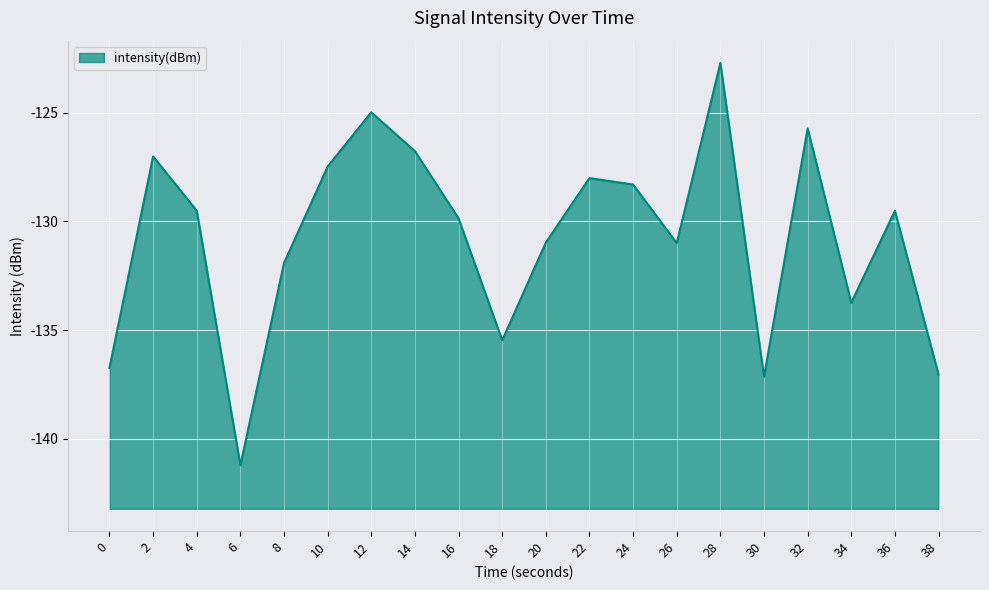

Reading left to right, what are all the values shown in this chart?

0=-136.7	2=-127.0	4=-129.5	6=-141.2	8=-131.9	10=-127.5	12=-125.0	14=-126.8	16=-129.9	18=-135.5	20=-131.0	22=-128.0	24=-128.3	26=-131.0	28=-122.7	30=-137.1	32=-125.7	34=-133.7	36=-129.5	38=-137.0